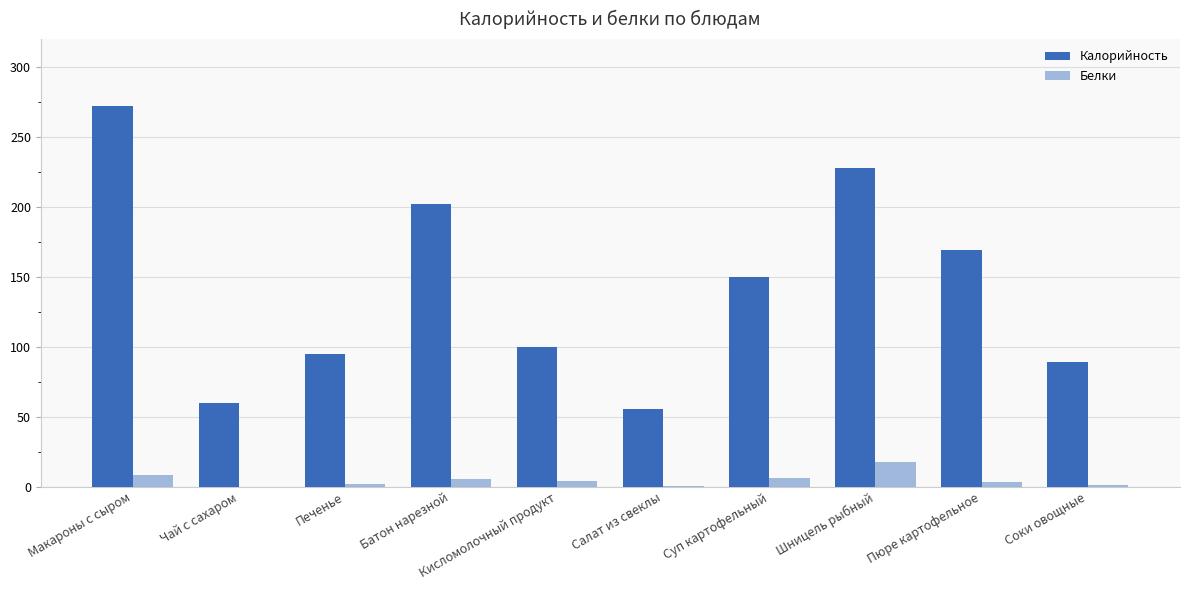

Which series changed the most between Макароны с сыром and Кисломолочный продукт?

Калорийность